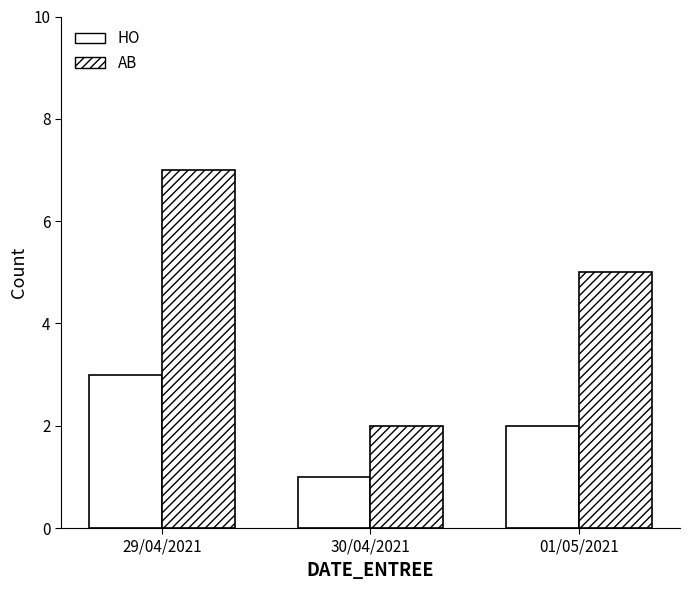

Which series has the largest range (max minus min)?

AB